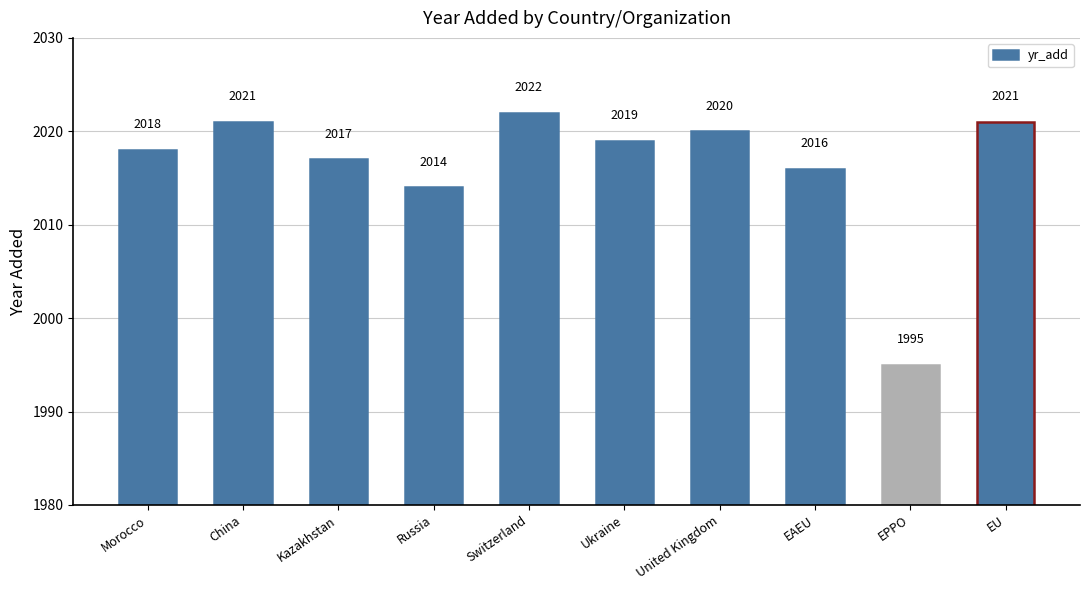

What is the label of the 7th bar from the right?

Russia